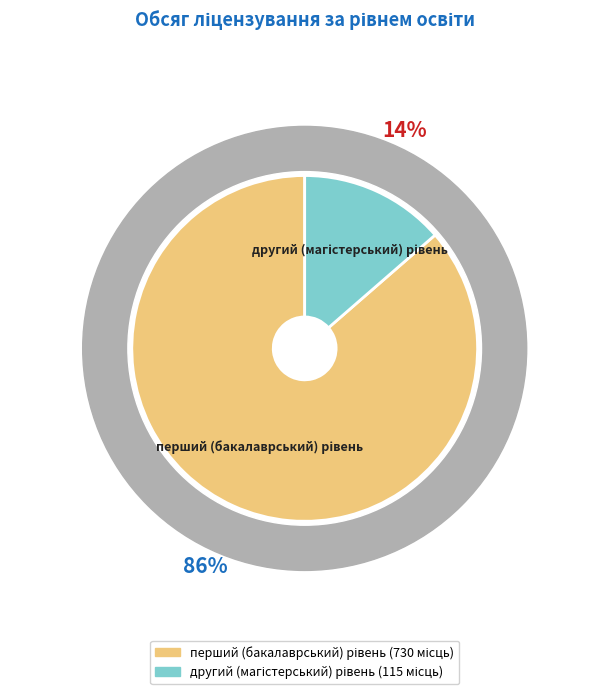

How many slices are in this pie chart?

2